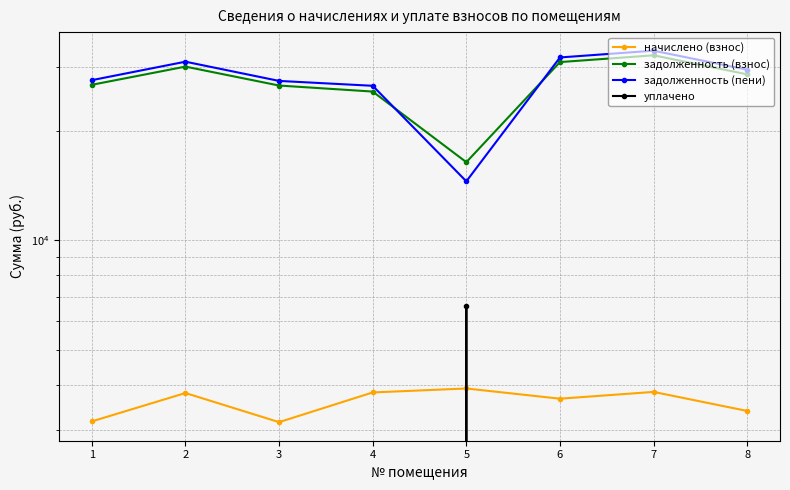

Where is задолженность (пени) nearest to the value 23846?

4